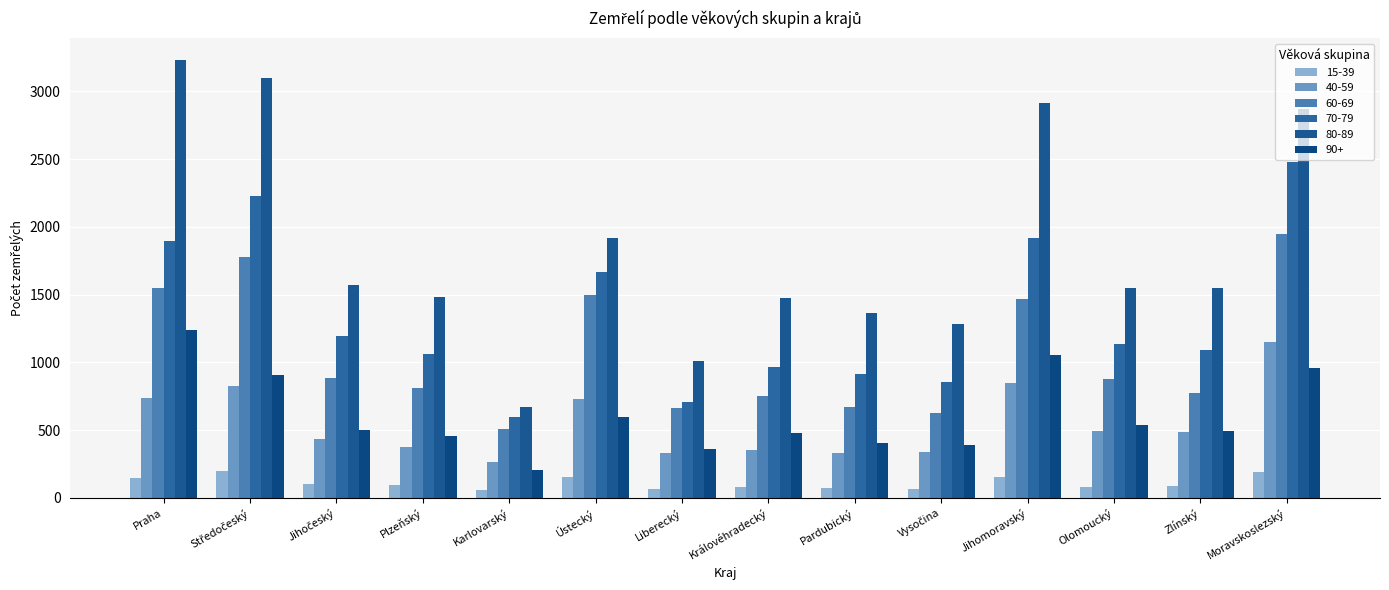

Count the number of categories in the chart.

14